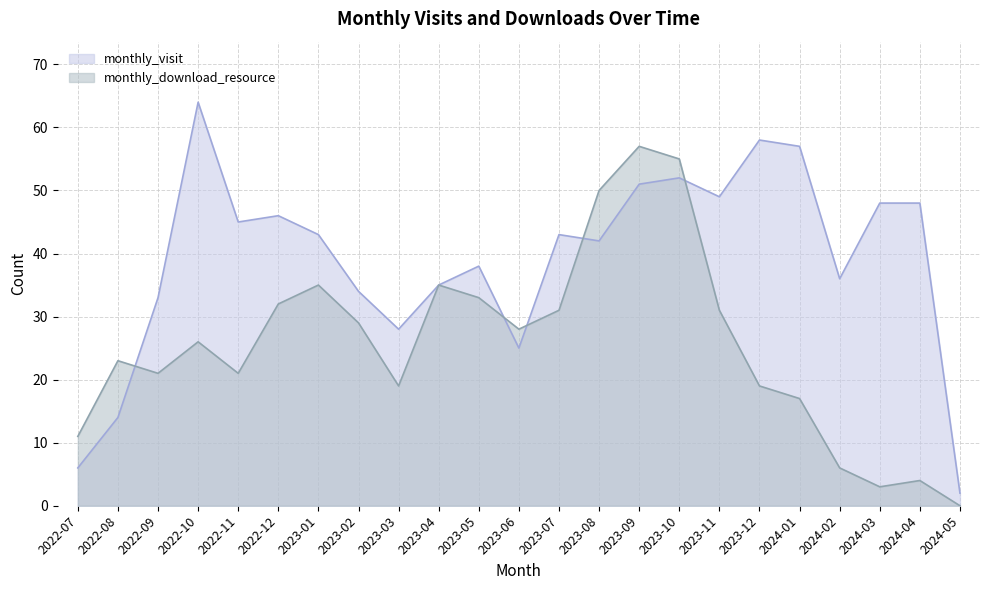

After their last crossing, which series has the higher values: monthly_visit or monthly_download_resource?

monthly_visit